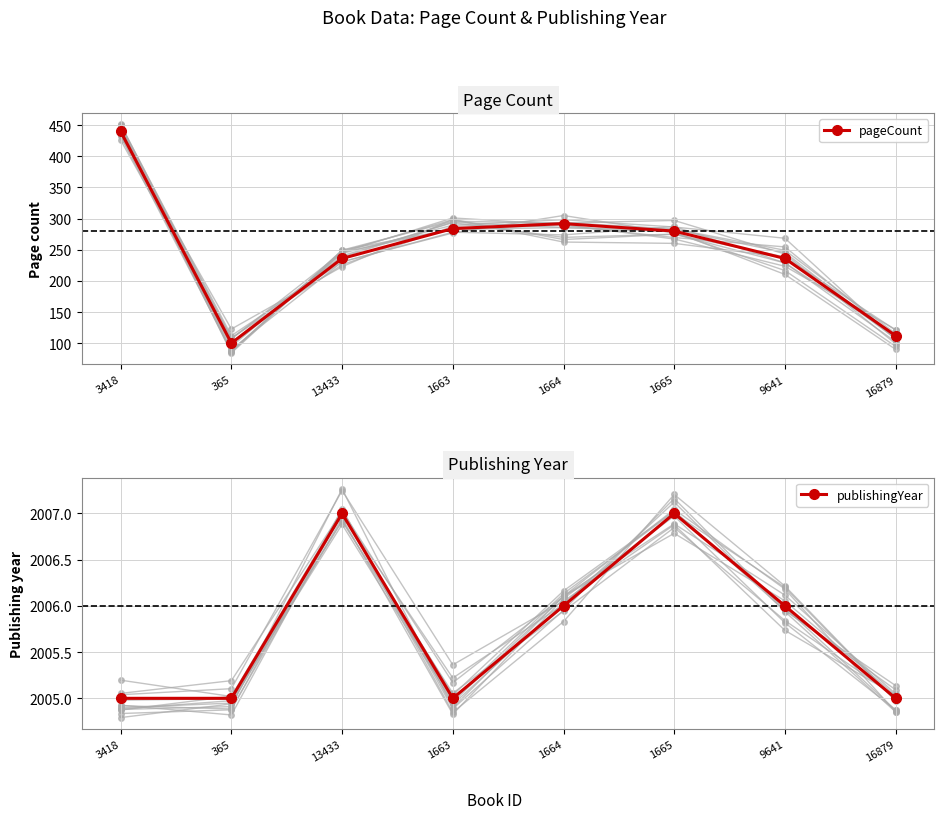

What is the maximum value for pageCount?

440